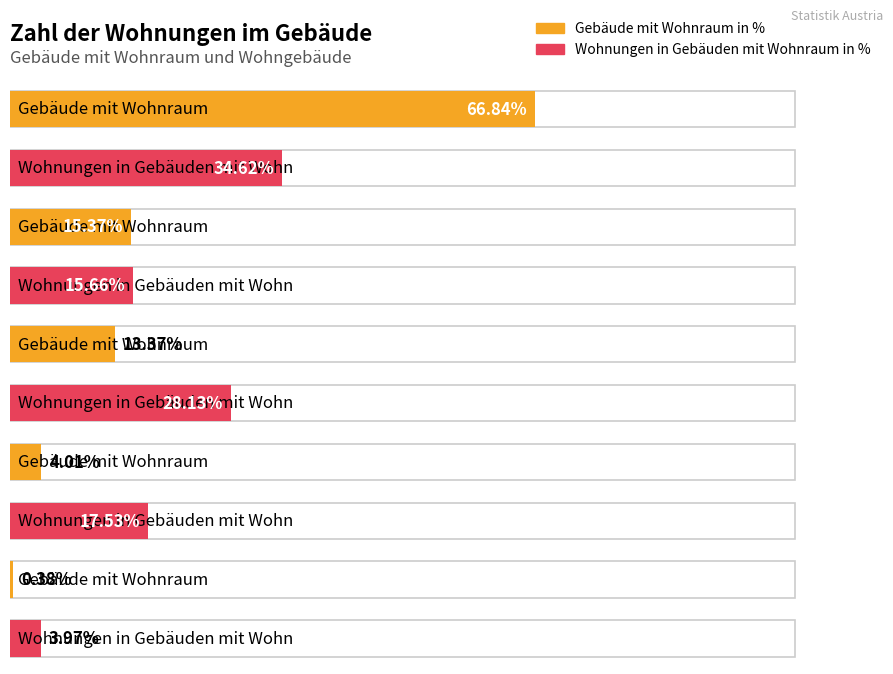

True or false: Wohnungen in Gebäuden mit Wohnraum in % has a value of 28.1 at 3 bis 6.

True